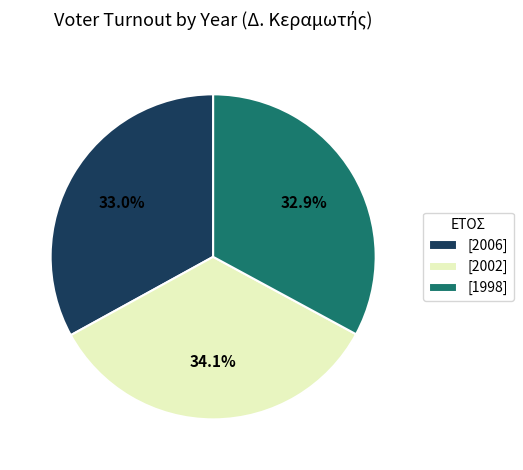

Count the number of slices in the pie.

3